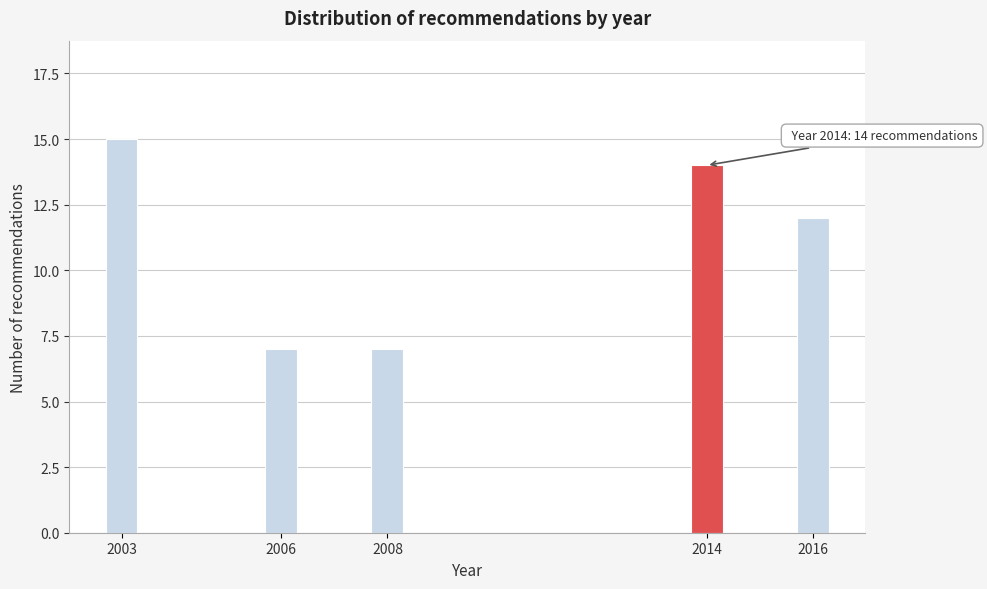

Reading left to right, extract all data points from this chart.

2003=15	2006=7	2008=7	2014=14	2016=12